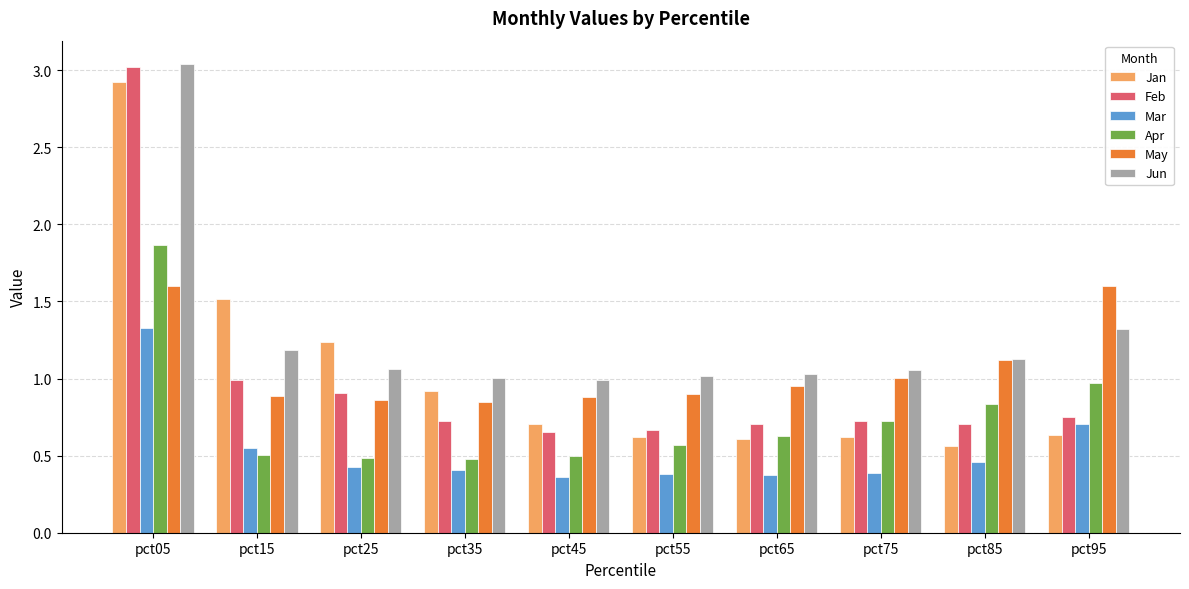

How many bars are there in each group?

6